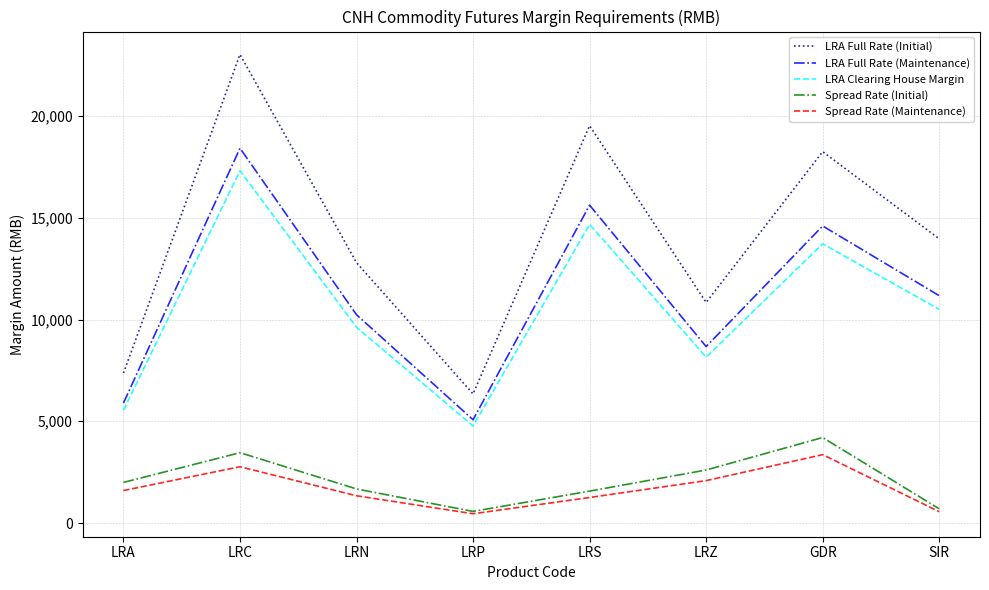

What is the lowest value of the Spread Rate (Maintenance) series?

456